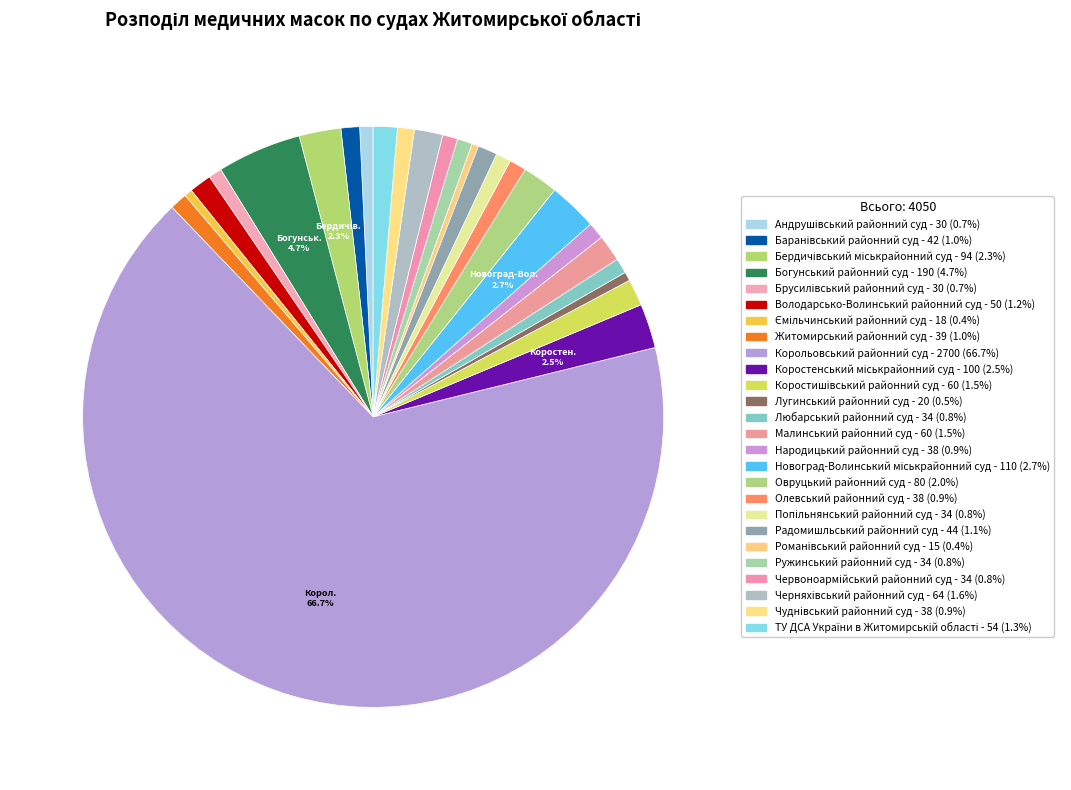

Which slice is the smallest?

Романівський районний суд